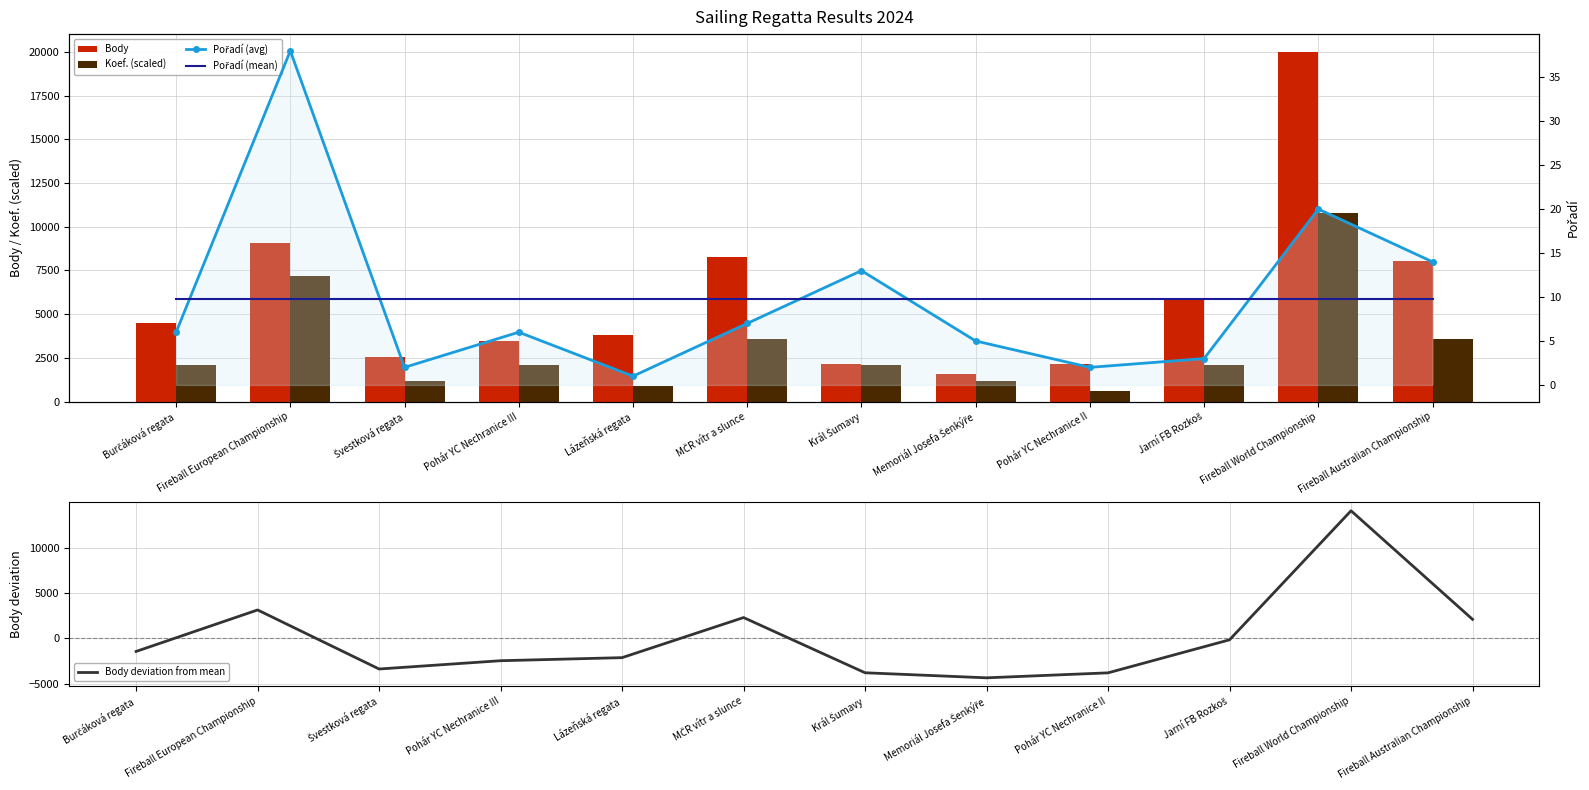

At which category is the sum across all series the highest?

Fireball World Championship